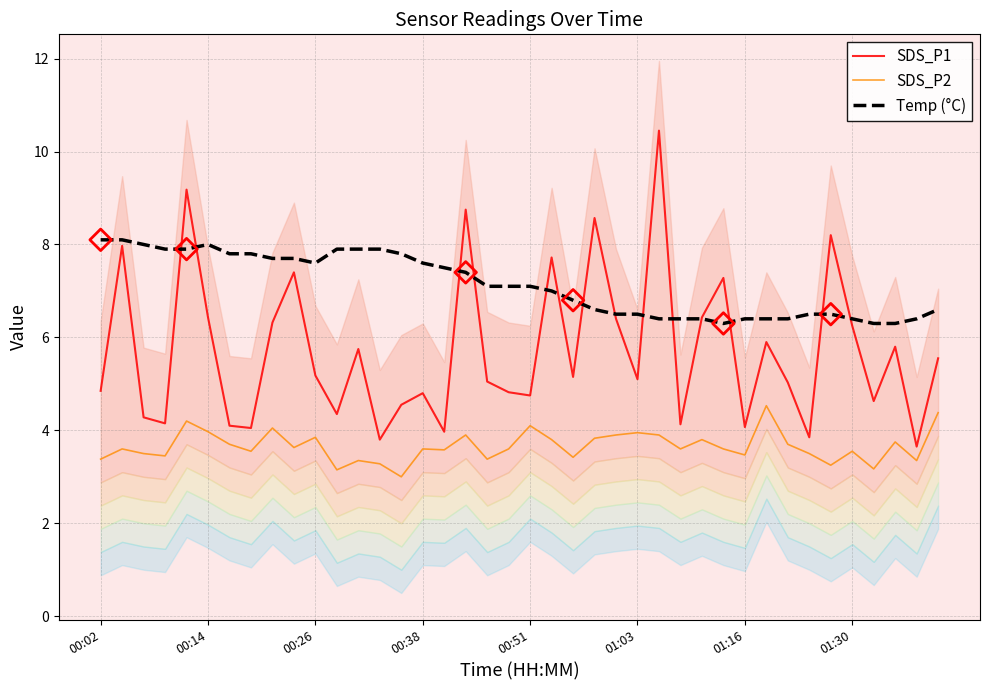

Which series has the largest total across all categories?

Temp (°C)